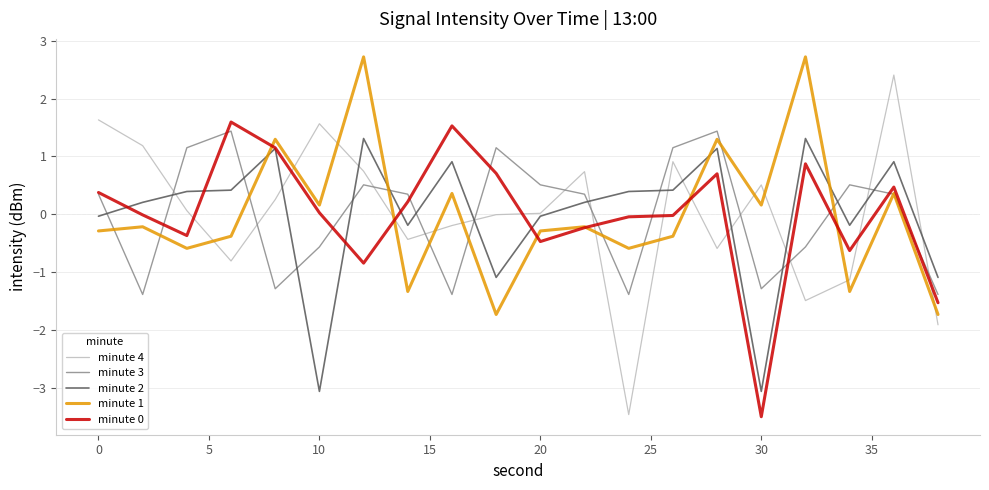

Does the chart have visible grid lines?

Yes